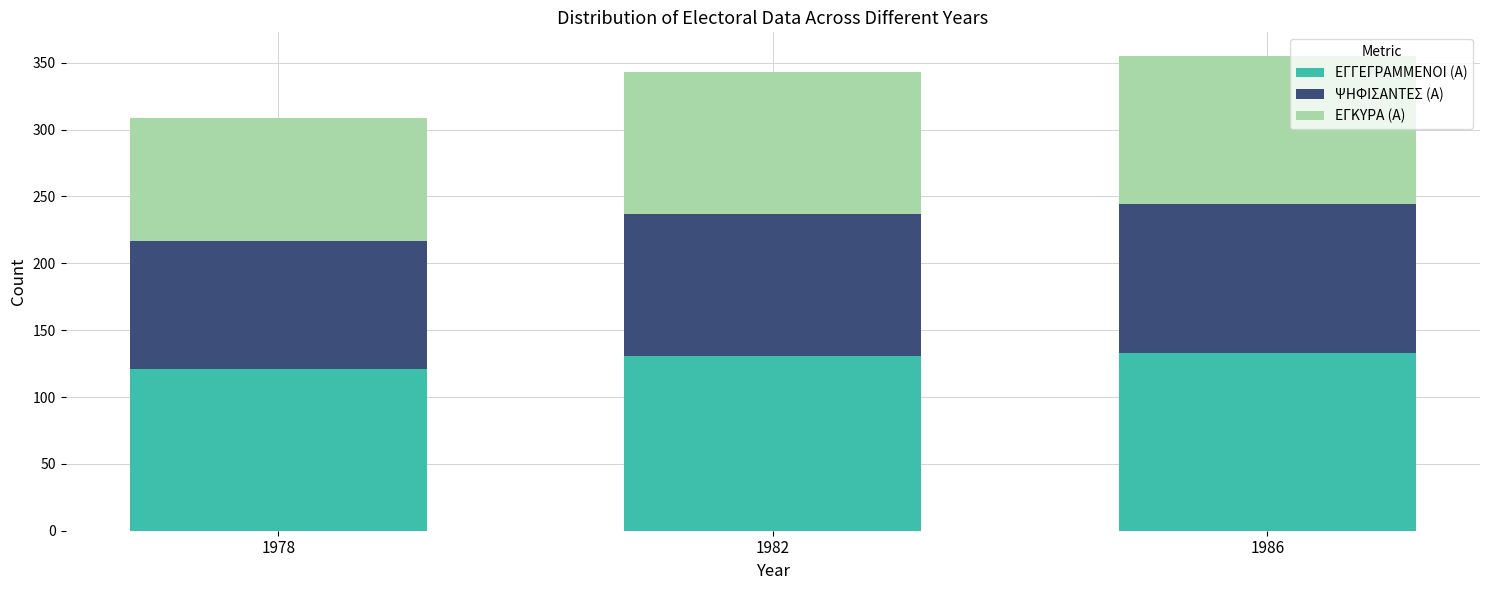

What is the lowest value of the ΕΓΓΕΓΡΑΜΜΕΝΟΙ (Α) series?

121